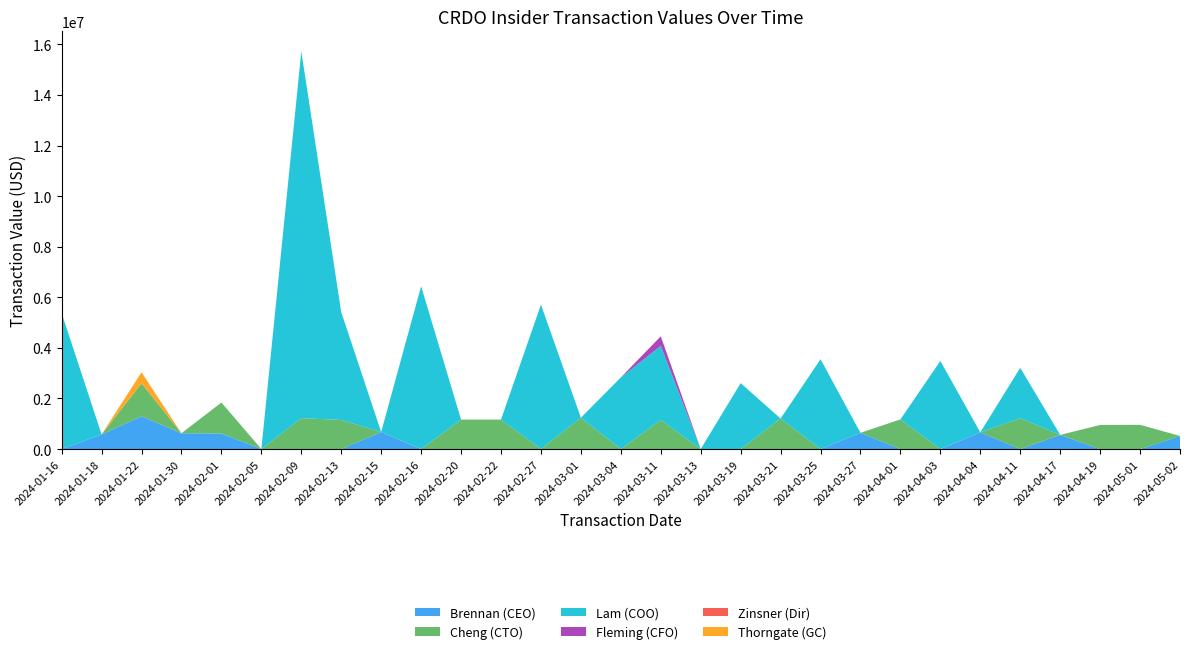

Reading left to right, list all the values displayed in this chart.

Brennan (CEO): 2024-01-16=0	2024-01-18=578031	2024-01-22=1297393	2024-01-30=624729	2024-02-01=614678	2024-02-05=0	2024-02-09=0	2024-02-13=0	2024-02-15=673434	2024-02-16=0	2024-02-20=0	2024-02-22=0	2024-02-27=0	2024-03-01=0	2024-03-04=0	2024-03-11=0	2024-03-13=0	2024-03-19=0	2024-03-21=0	2024-03-25=0	2024-03-27=641880	2024-04-01=0	2024-04-03=0	2024-04-04=660450	2024-04-11=0	2024-04-17=559475	2024-04-19=0	2024-05-01=0	2024-05-02=517547
Cheng (CTO): 2024-01-16=0	2024-01-18=0	2024-01-22=1297393	2024-01-30=0	2024-02-01=1225518	2024-02-05=0	2024-02-09=1222502	2024-02-13=1150993	2024-02-15=0	2024-02-16=0	2024-02-20=1164256	2024-02-22=1164256	2024-02-27=0	2024-03-01=1239521	2024-03-04=0	2024-03-11=1150993	2024-03-13=0	2024-03-19=0	2024-03-21=1206316	2024-03-25=0	2024-03-27=0	2024-04-01=1172226	2024-04-03=0	2024-04-04=0	2024-04-11=1216881	2024-04-17=0	2024-04-19=951821	2024-05-01=957622	2024-05-02=0
Lam (COO): 2024-01-16=5376872	2024-01-18=0	2024-01-22=0	2024-01-30=0	2024-02-01=0	2024-02-05=0	2024-02-09=14503854	2024-02-13=4264052	2024-02-15=0	2024-02-16=6440819	2024-02-20=0	2024-02-22=0	2024-02-27=5710670	2024-03-01=0	2024-03-04=2831683	2024-03-11=2929933	2024-03-13=0	2024-03-19=2606204	2024-03-21=0	2024-03-25=3552526	2024-03-27=0	2024-04-01=0	2024-04-03=3482880	2024-04-04=0	2024-04-11=1995917	2024-04-17=0	2024-04-19=0	2024-05-01=0	2024-05-02=0
Fleming (CFO): 2024-01-16=0	2024-01-18=0	2024-01-22=0	2024-01-30=0	2024-02-01=0	2024-02-05=0	2024-02-09=0	2024-02-13=0	2024-02-15=0	2024-02-16=0	2024-02-20=0	2024-02-22=0	2024-02-27=0	2024-03-01=0	2024-03-04=0	2024-03-11=375394	2024-03-13=0	2024-03-19=0	2024-03-21=0	2024-03-25=0	2024-03-27=0	2024-04-01=0	2024-04-03=0	2024-04-04=0	2024-04-11=0	2024-04-17=0	2024-04-19=0	2024-05-01=0	2024-05-02=0
Zinsner (Dir): 2024-01-16=0	2024-01-18=0	2024-01-22=0	2024-01-30=0	2024-02-01=0	2024-02-05=0	2024-02-09=0	2024-02-13=0	2024-02-15=0	2024-02-16=0	2024-02-20=0	2024-02-22=0	2024-02-27=0	2024-03-01=0	2024-03-04=0	2024-03-11=0	2024-03-13=0	2024-03-19=0	2024-03-21=0	2024-03-25=0	2024-03-27=0	2024-04-01=0	2024-04-03=0	2024-04-04=0	2024-04-11=0	2024-04-17=0	2024-04-19=0	2024-05-01=0	2024-05-02=0
Thorngate (GC): 2024-01-16=0	2024-01-18=0	2024-01-22=440566	2024-01-30=0	2024-02-01=0	2024-02-05=0	2024-02-09=0	2024-02-13=0	2024-02-15=0	2024-02-16=0	2024-02-20=0	2024-02-22=0	2024-02-27=0	2024-03-01=0	2024-03-04=0	2024-03-11=0	2024-03-13=0	2024-03-19=0	2024-03-21=0	2024-03-25=0	2024-03-27=0	2024-04-01=0	2024-04-03=0	2024-04-04=0	2024-04-11=0	2024-04-17=0	2024-04-19=0	2024-05-01=0	2024-05-02=0